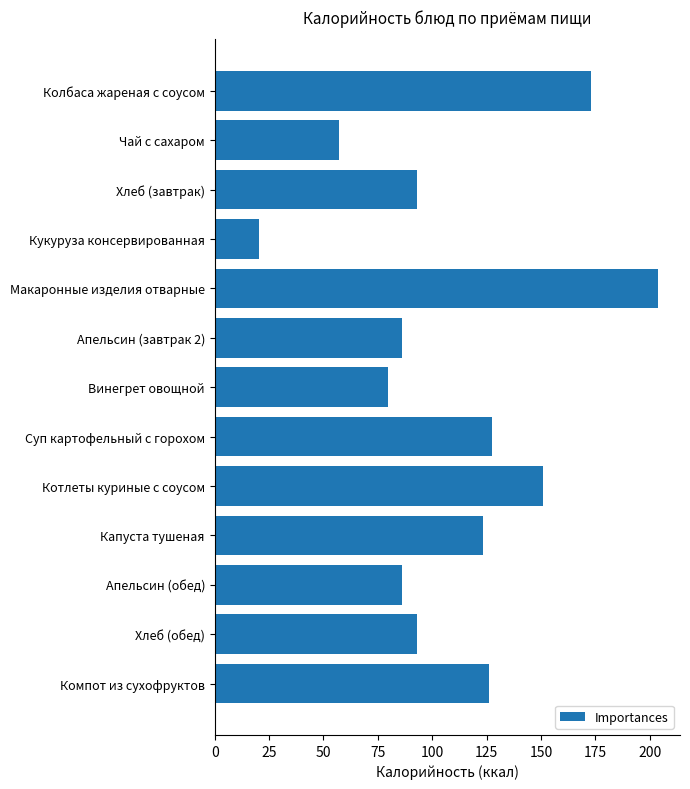

What is the difference between the maximum and minimum values?

183.6